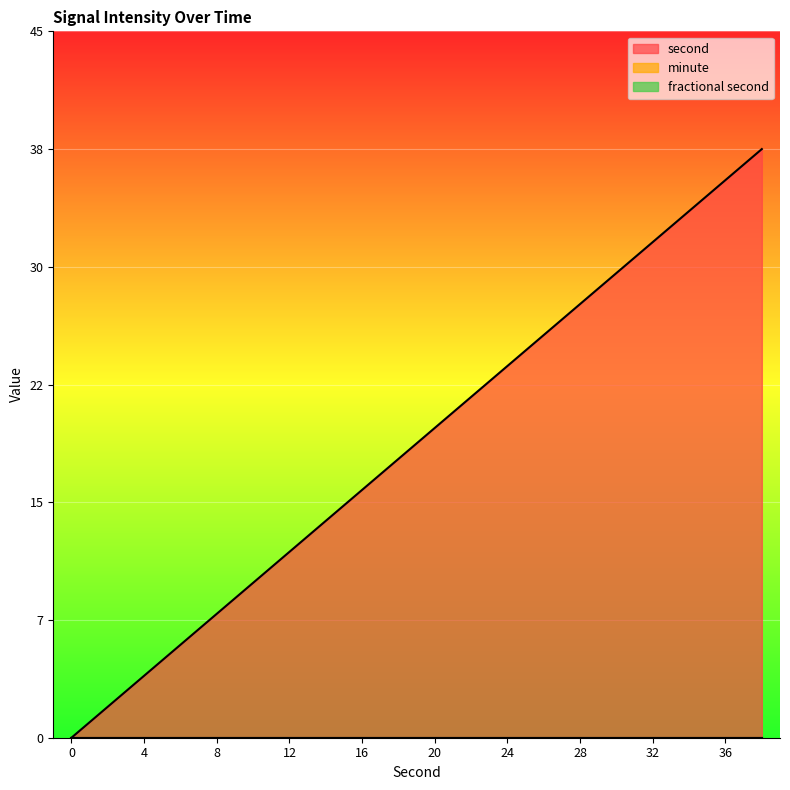

How many series are shown in this chart?

3